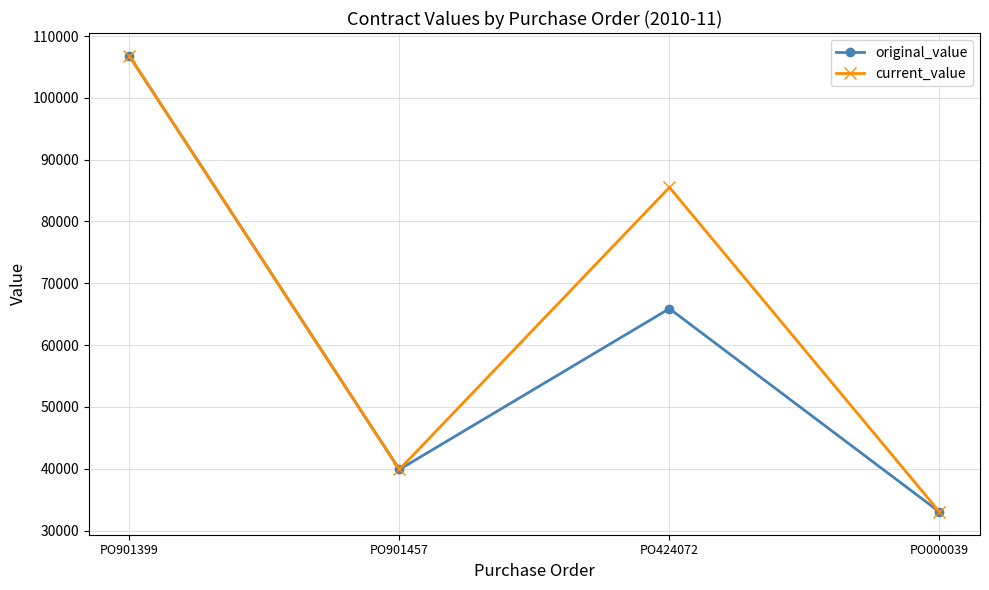

What is the lowest value of the original_value series?

33011.2